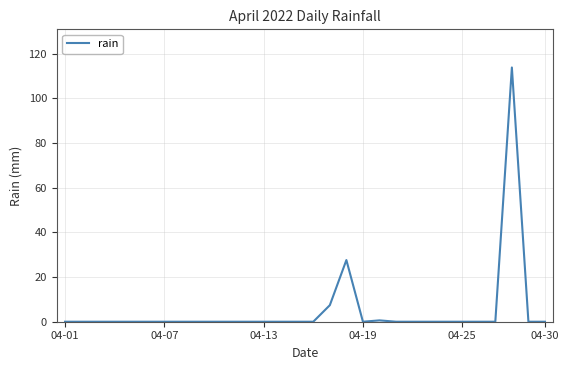

What is the greatest value displayed?

113.8